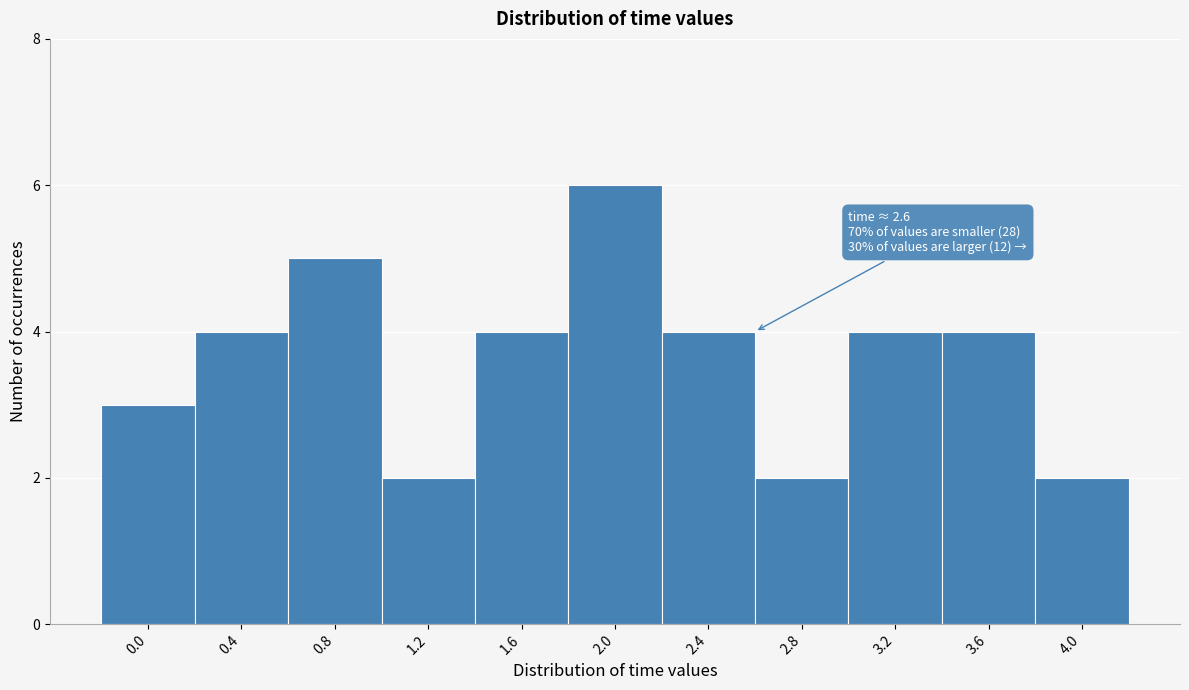

Reading left to right, what are all the values shown in this chart?

3	4	5	2	4	6	4	2	4	4	2